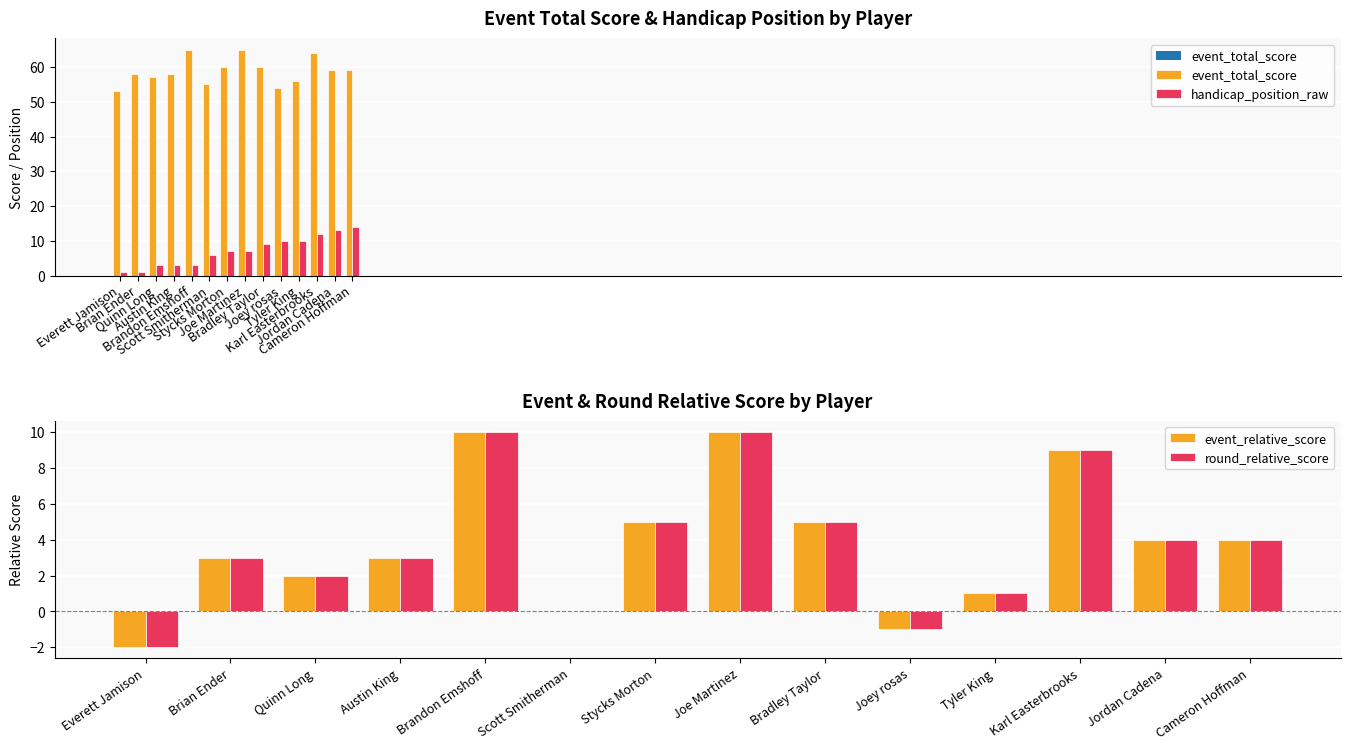

What is the difference between the maximum and minimum values in the event_relative_score series?

12